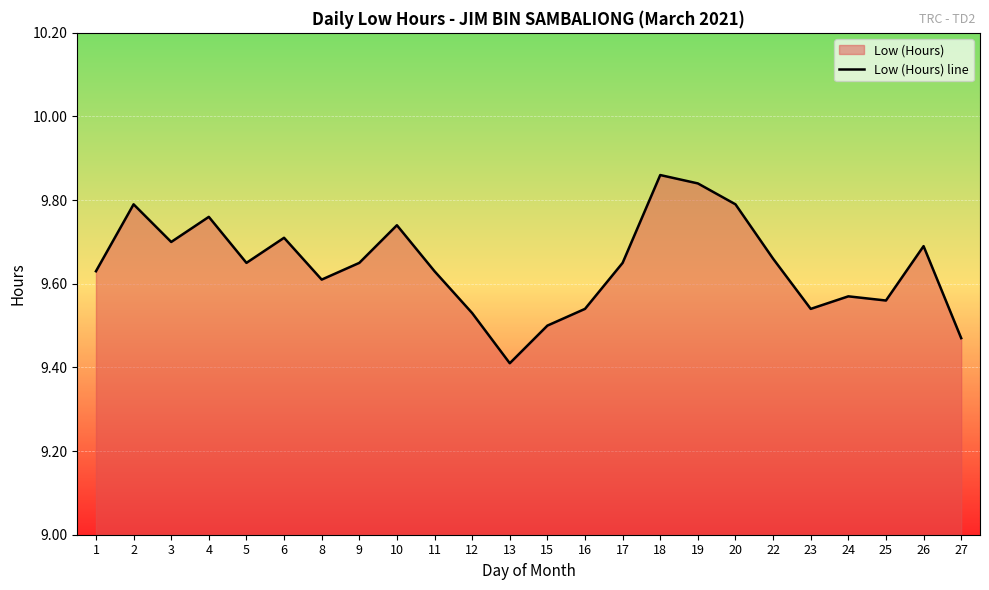

What is the value of the 12th point from the left?

9.4